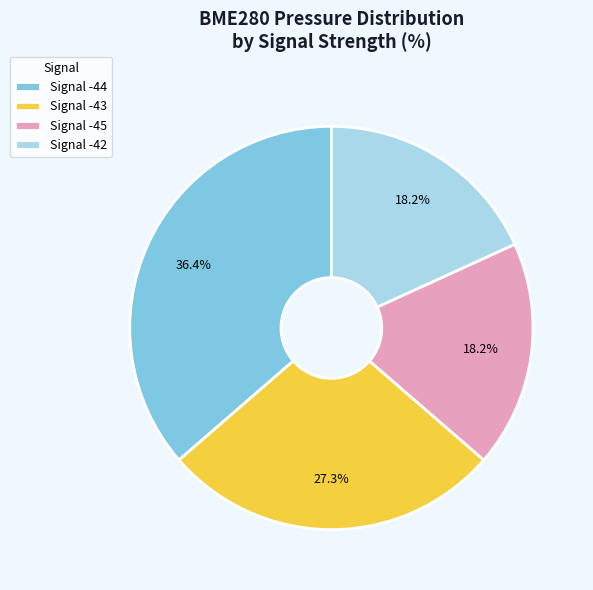

How many slices are in this pie chart?

4